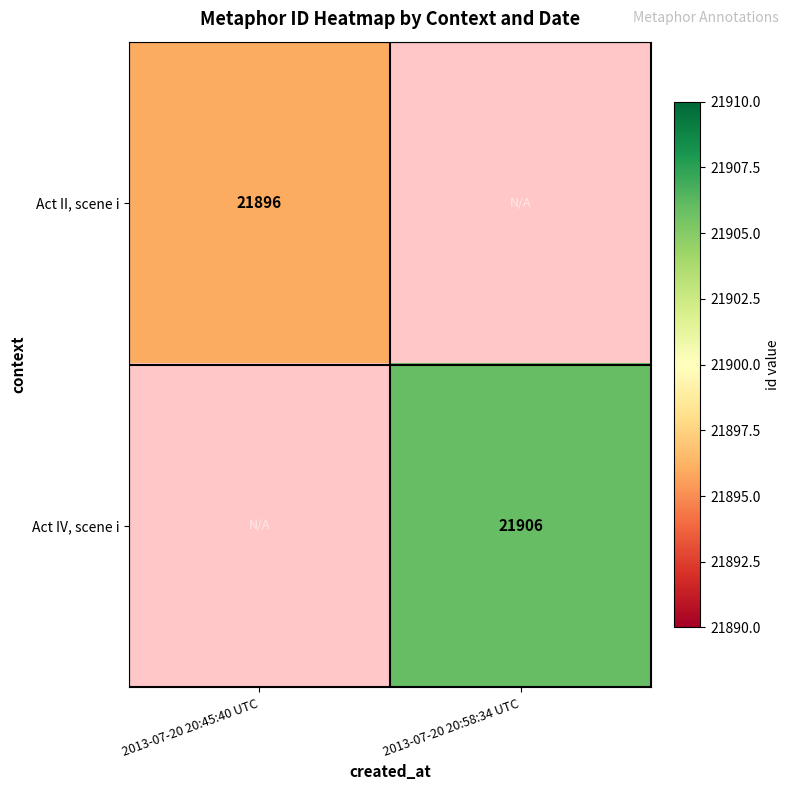

The value of Act II, scene i at 2013-07-20 20:45:40 UTC is 21896. True or false?

True